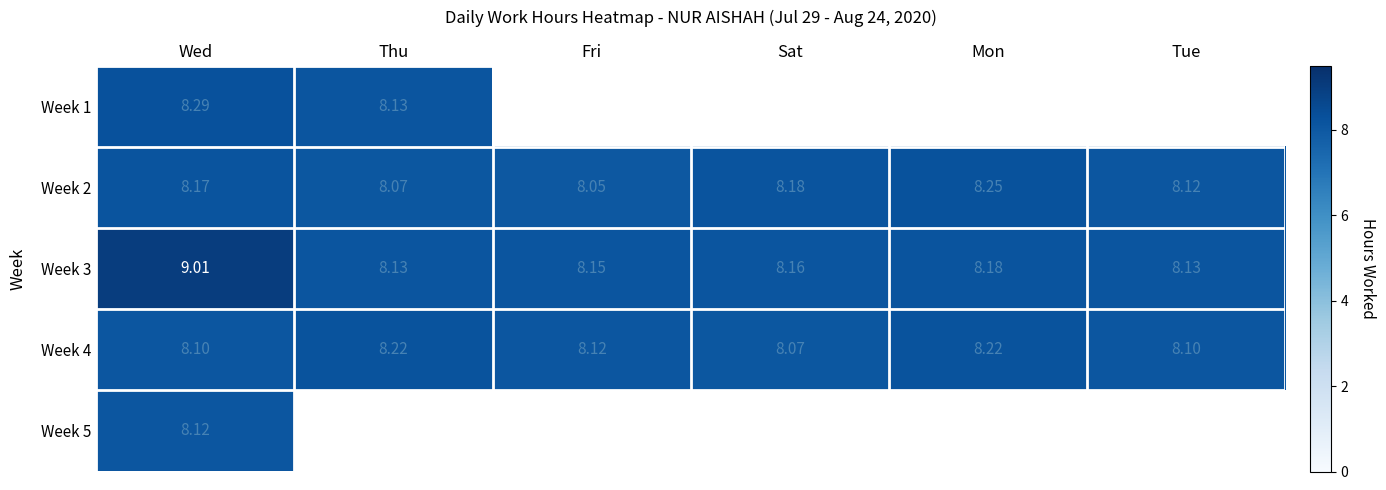

What is the maximum value shown in the chart?

9.0